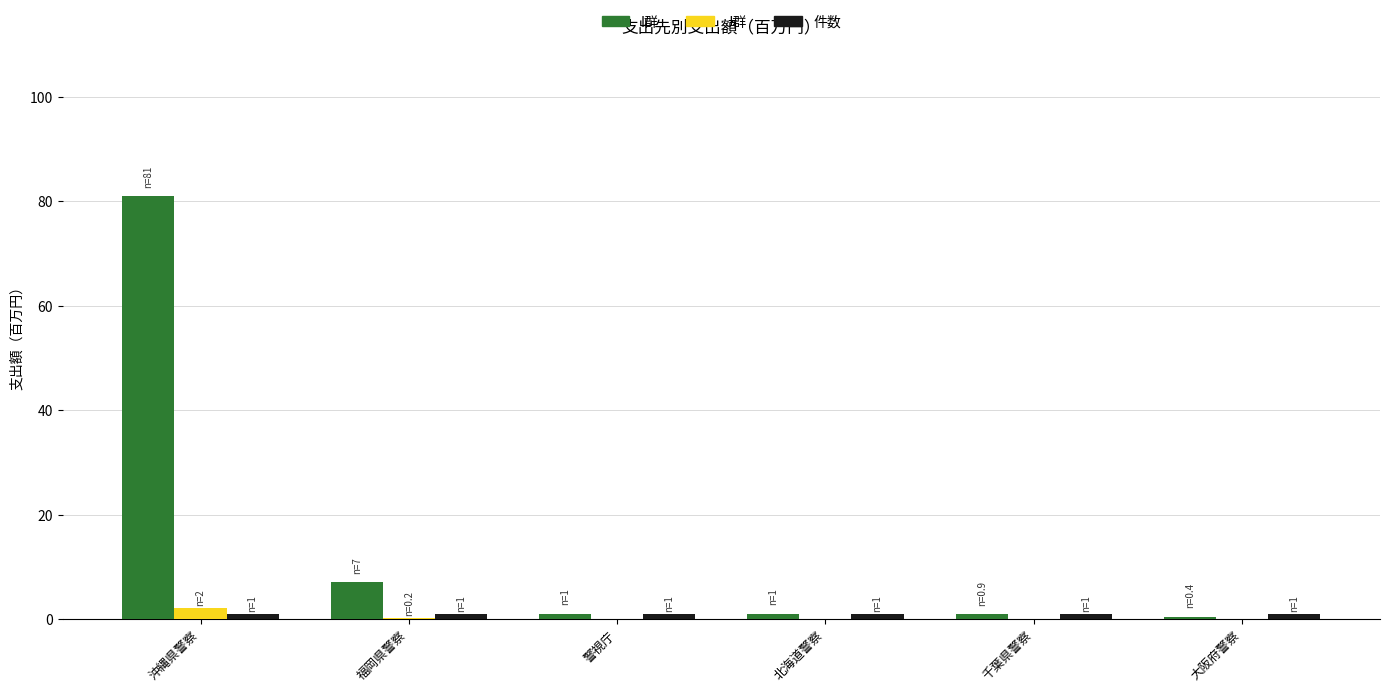

At which category is the sum across all series the highest?

沖縄県警察